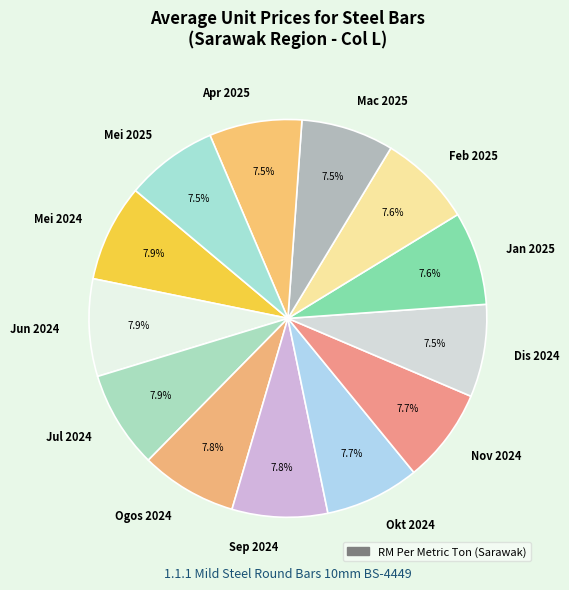

Approximately how many times larger is the value at Sep 2024 compared to Jan 2025?

1.0